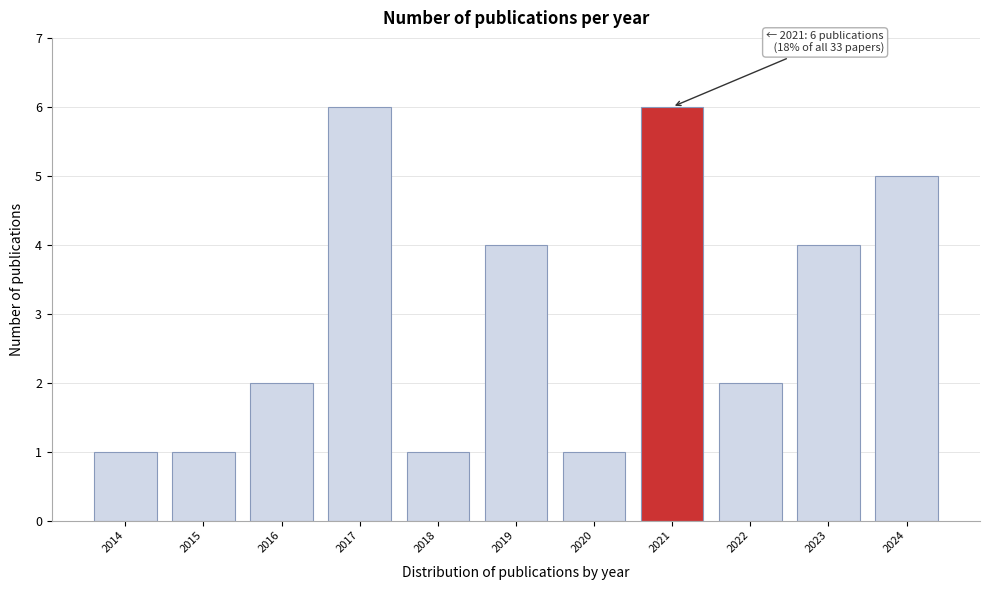

Reading left to right, what are all the values shown in this chart?

2014=1	2015=1	2016=2	2017=6	2018=1	2019=4	2020=1	2021=6	2022=2	2023=4	2024=5